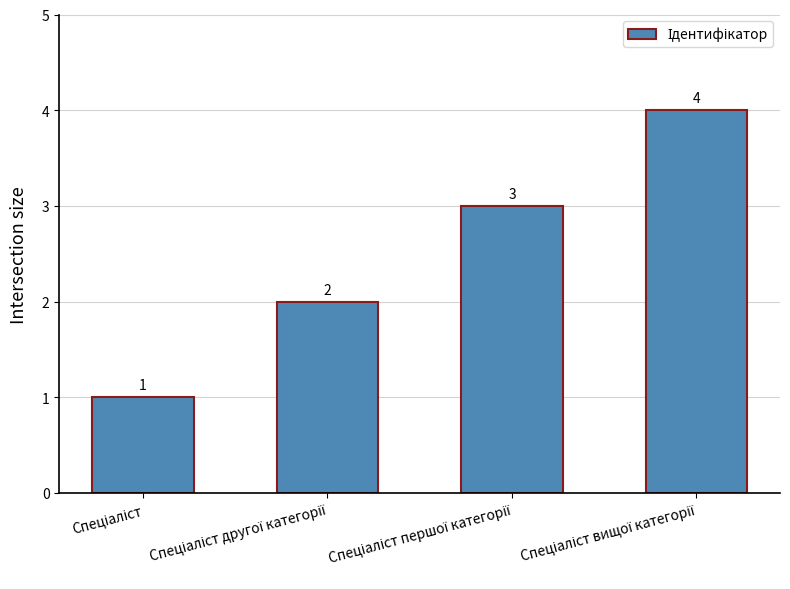

What is the maximum value shown in the chart?

4